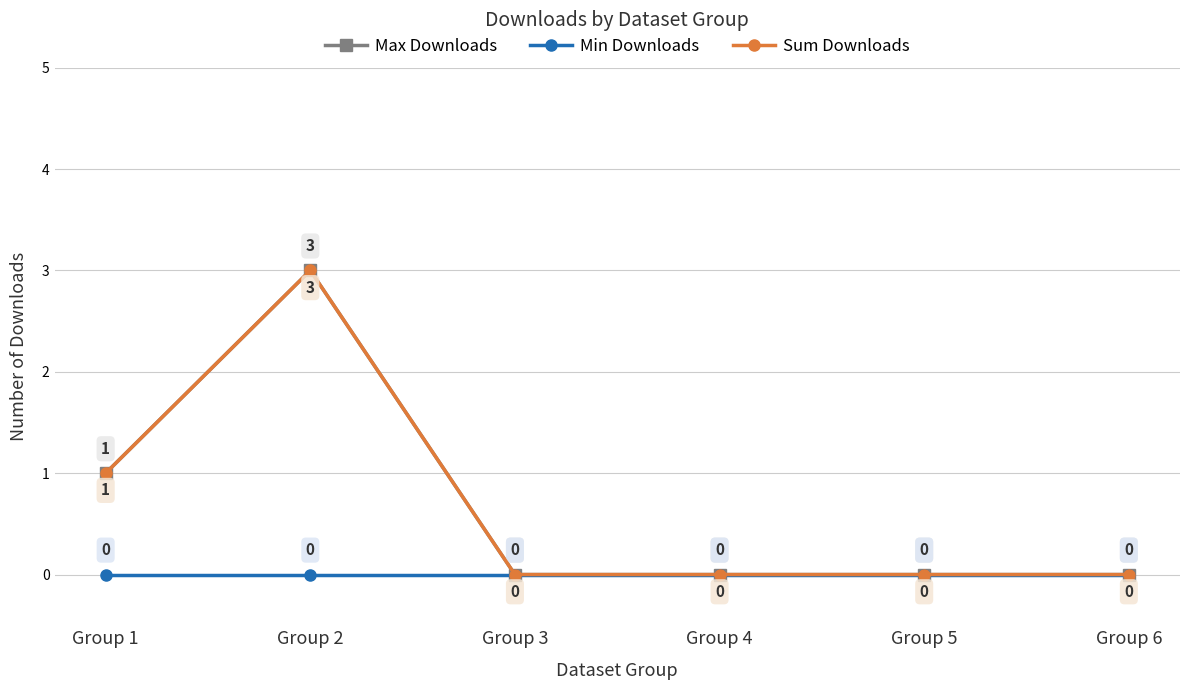

What is the sum of all Sum Downloads values?

4